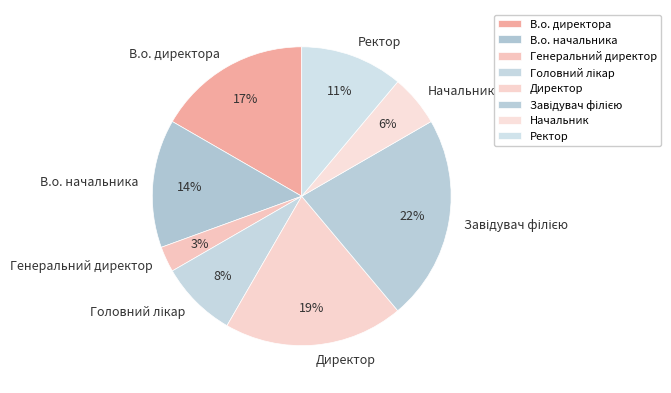

What is the ratio of the value at Начальник to the value at Директор?

0.3